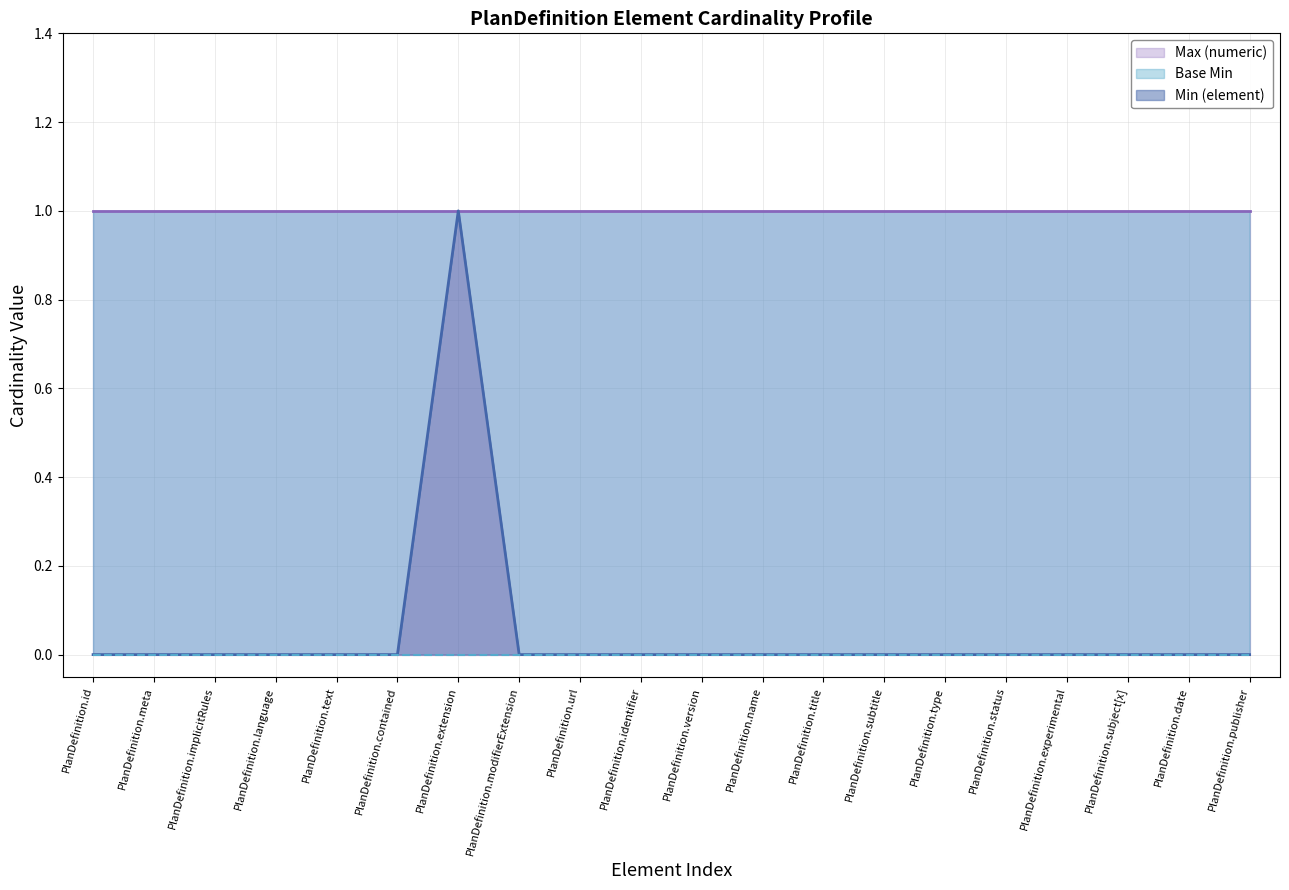

The value of Base Min at PlanDefinition.version is 0. True or false?

True